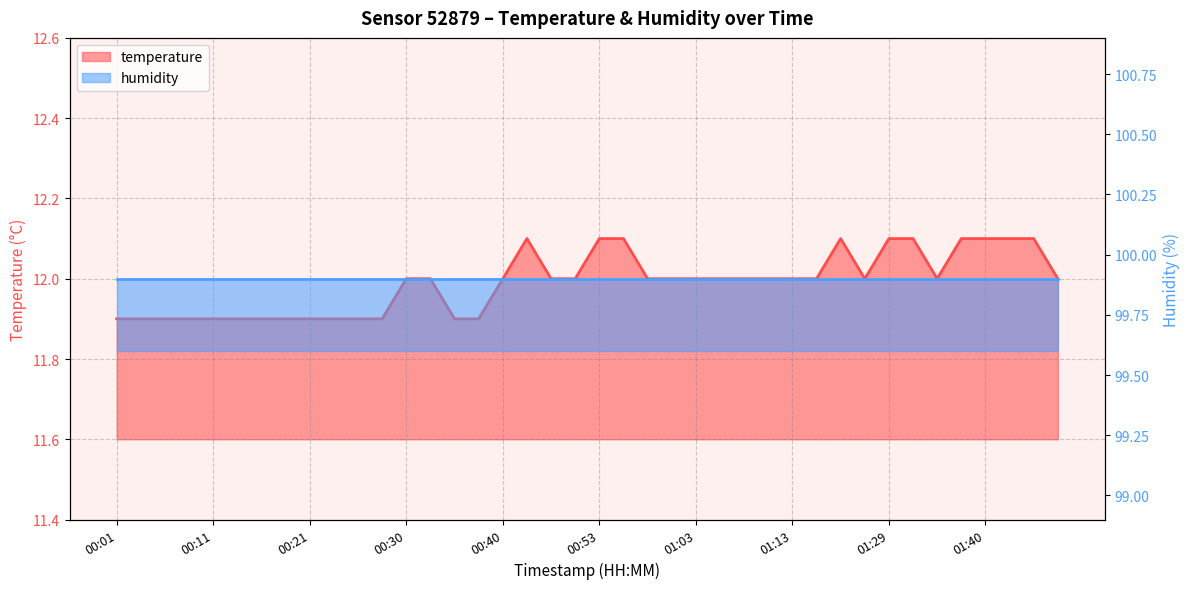

Rank the categories by value from lowest to highest.

00:01, 00:03, 00:06, 00:08, 00:11, 00:13, 00:16, 00:18, 00:21, 00:23, 00:26, 00:28, 00:35, 00:38, 00:30, 00:33, 00:40, 00:48, 00:50, 00:58, 01:00, 01:03, 01:05, 01:08, 01:10, 01:13, 01:16, 01:21, 01:35, 01:48, 00:45, 00:53, 00:55, 01:19, 01:29, 01:32, 01:38, 01:40, 01:43, 01:45